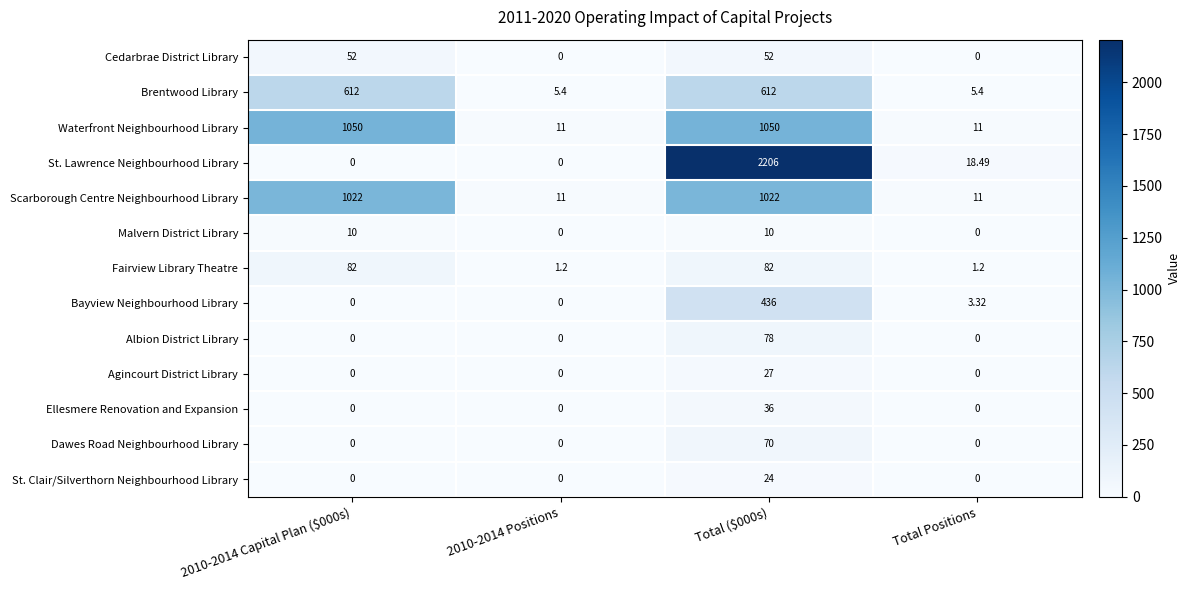

Count the number of categories in the chart.

4